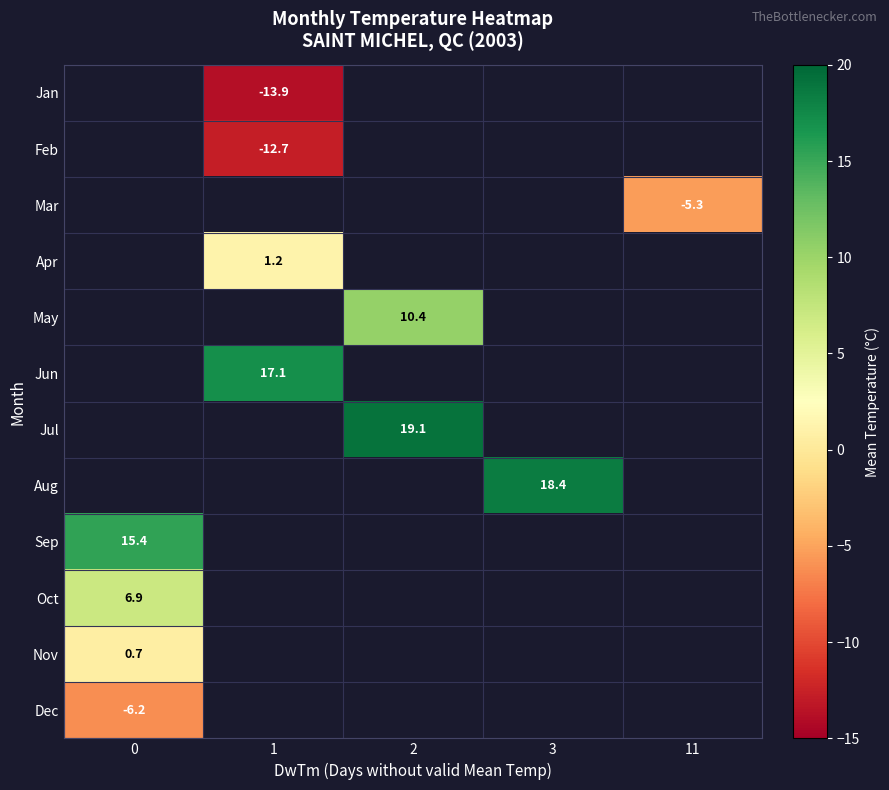

Is it true that row_2 equals -5.3 at 11?

True